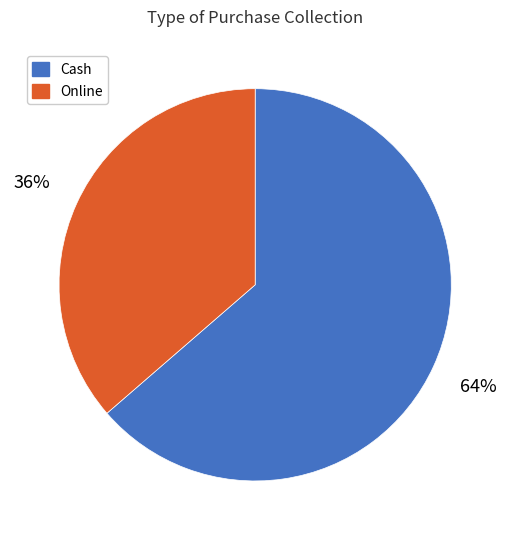

Is Online the majority of the pie?

No